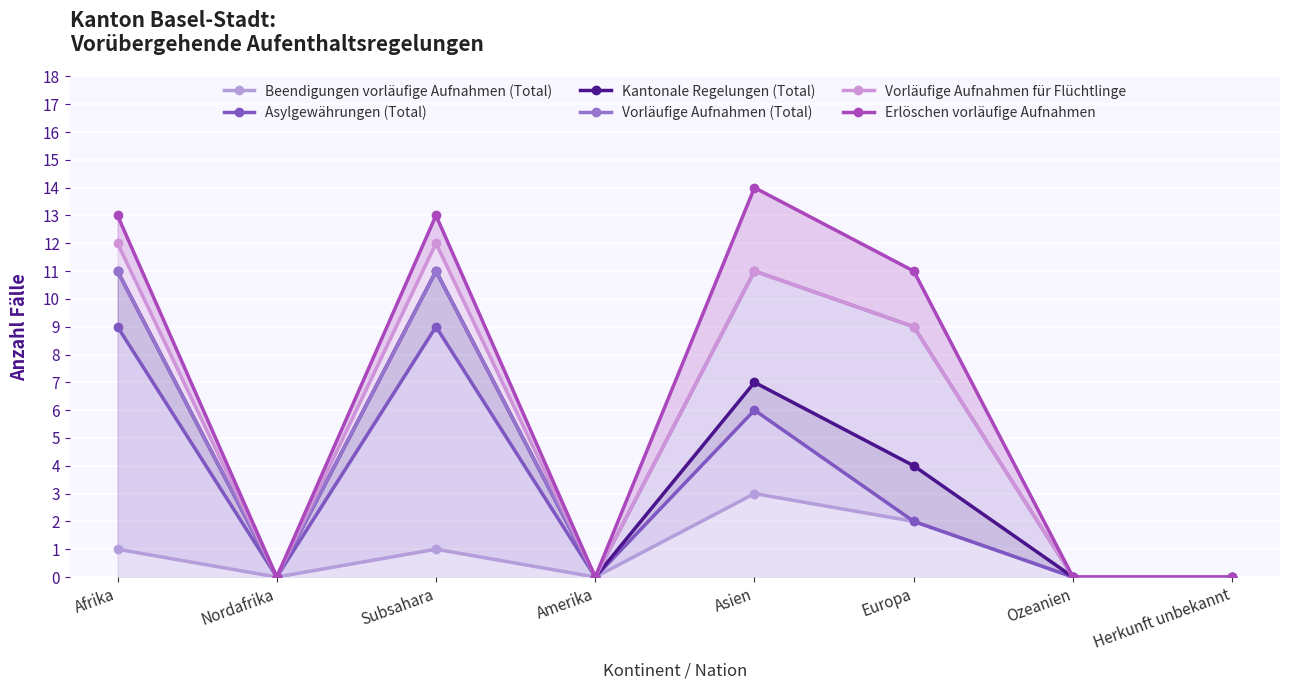

Where is the first local minimum for Vorläufige Aufnahmen für Flüchtlinge?

Nordafrika